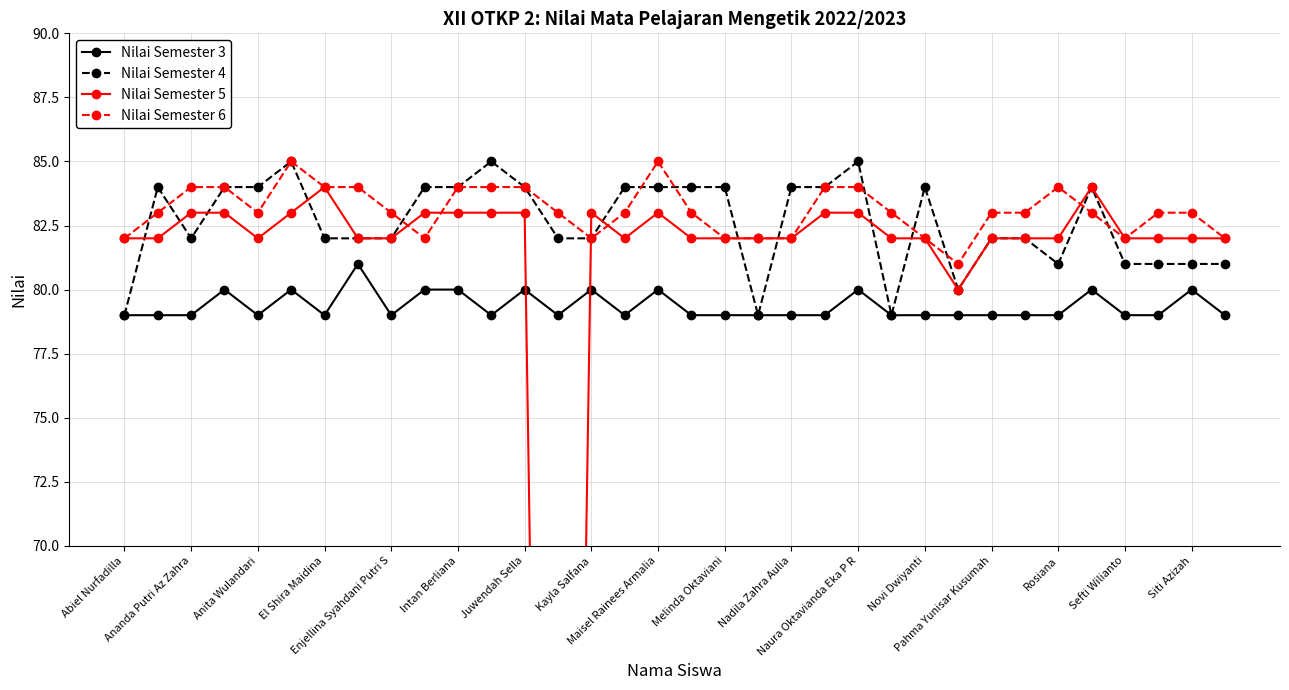

What are all the series names shown in the legend?

Nilai Semester 3, Nilai Semester 4, Nilai Semester 5, Nilai Semester 6